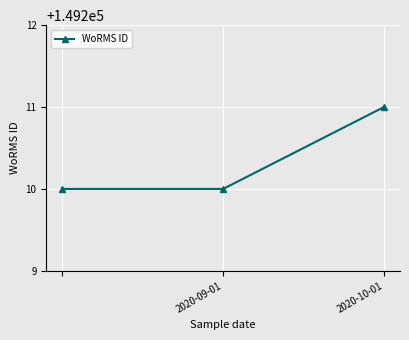

What is the value of the 2nd point from the left?

149210